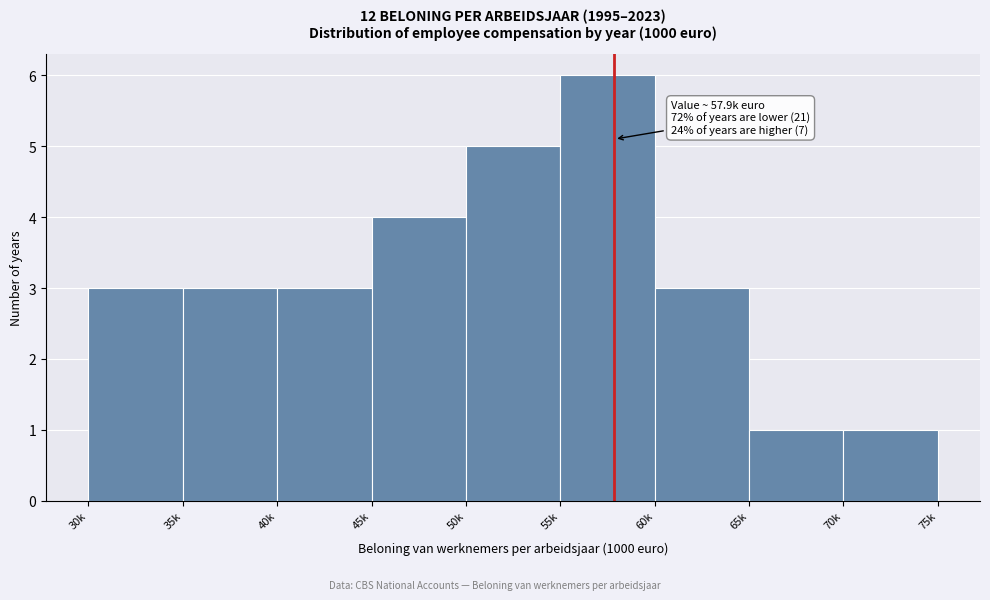

Reading left to right, extract all data points from this chart.

30k=3	35k=3	40k=3	45k=4	50k=5	55k=6	60k=3	65k=1	70k=1